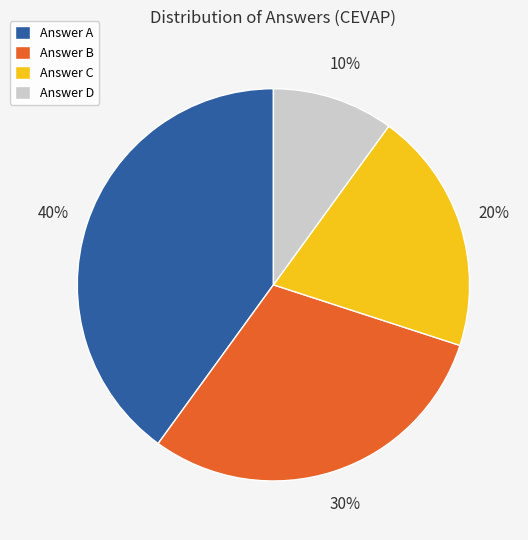

Combined, do Answer D and Answer C account for over 50%?

No